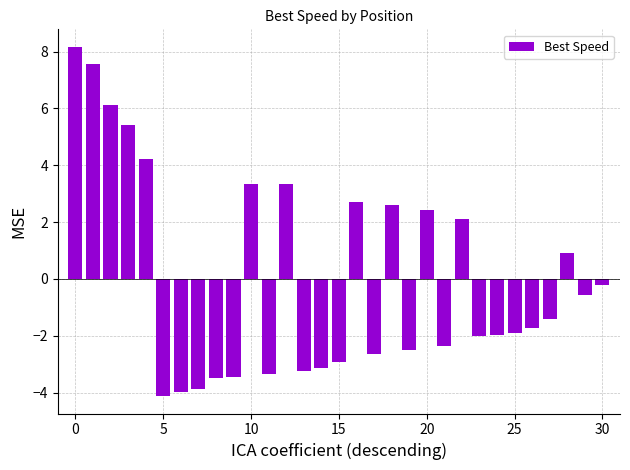

What is the greatest value displayed?

8.2